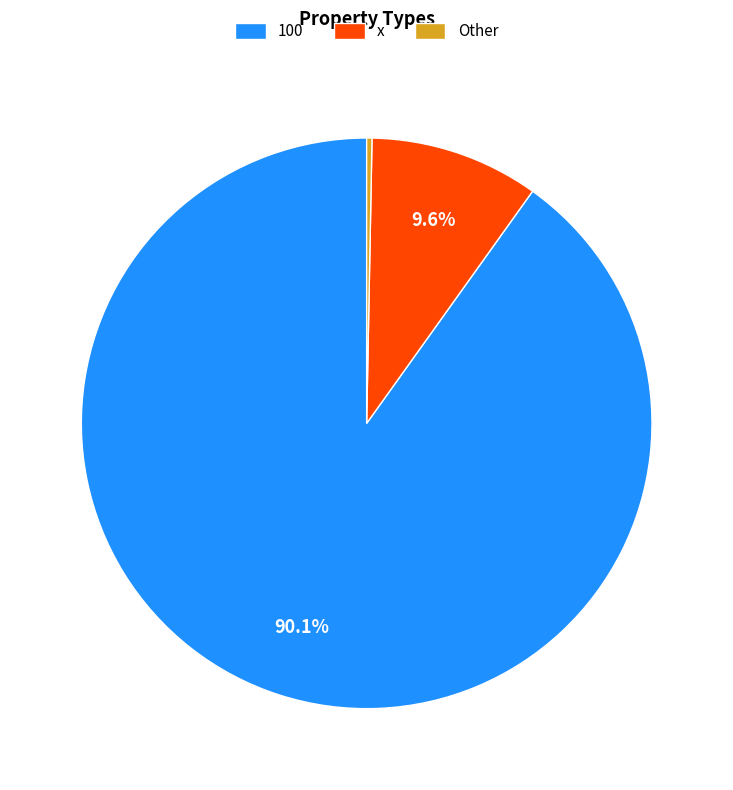

How many segments does this pie chart have?

3